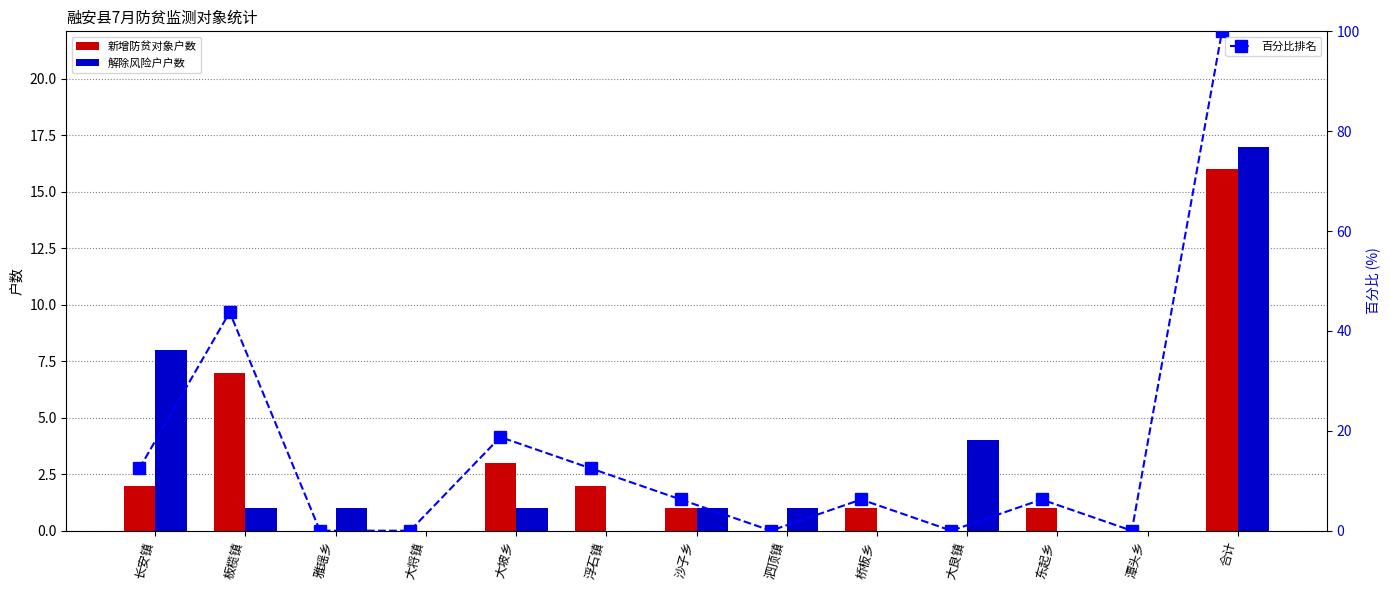

Which category has the highest value in the 新增防贫对象户数 series?

合计